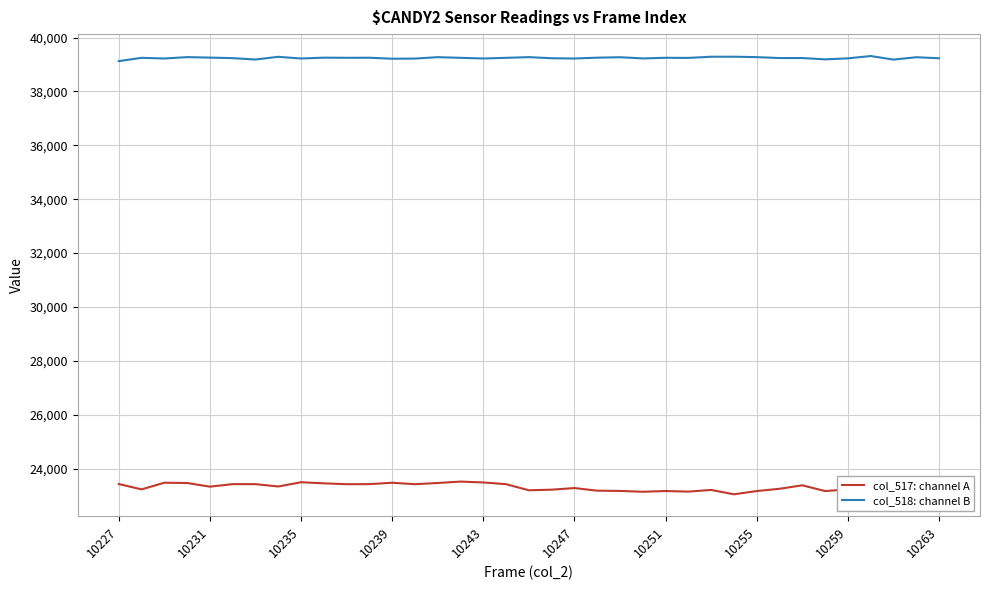

True or false: col_517: channel A and col_518: channel B cross at least once.

False